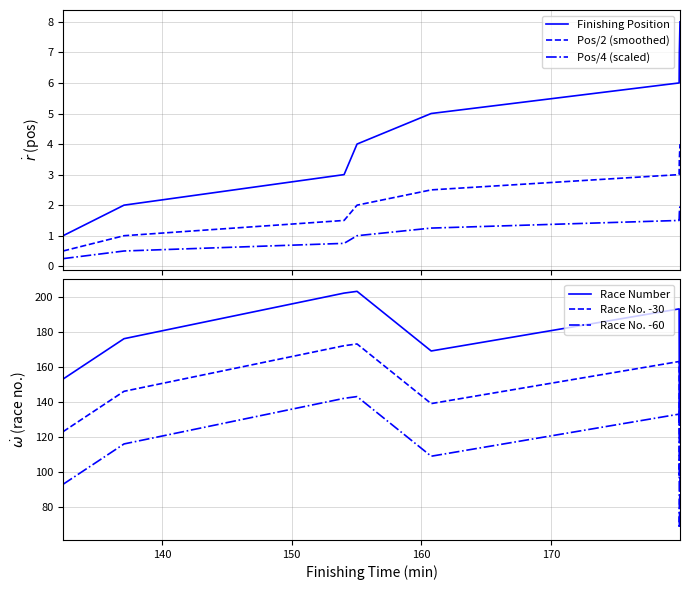

How many lines are shown in the chart?

6